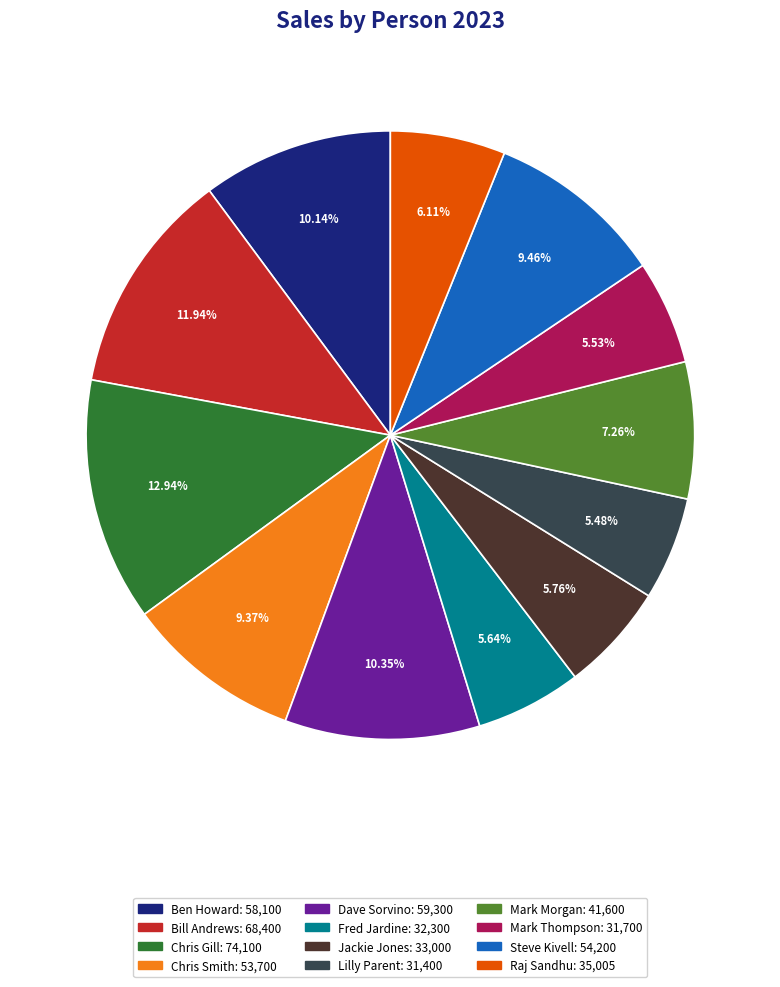

What is the largest slice in the pie chart?

Chris Gill